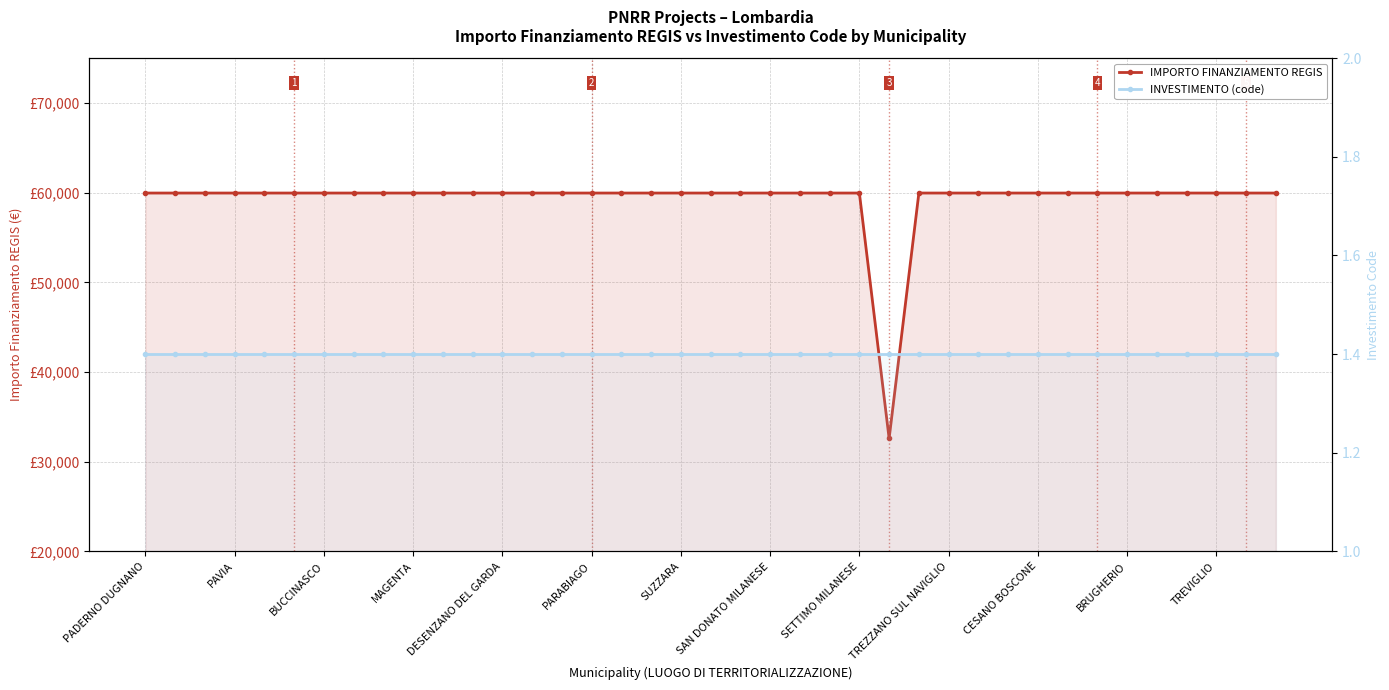

Which series has the largest range (max minus min)?

IMPORTO FINANZIAMENTO REGIS